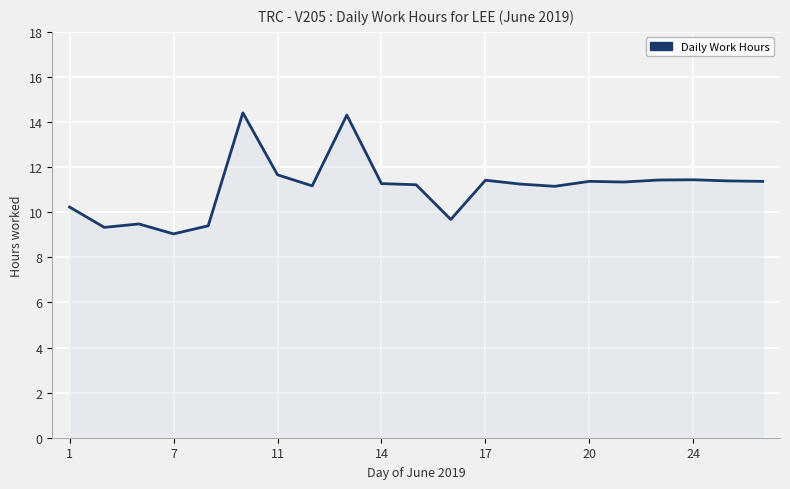

What is the difference between the maximum and minimum values?

5.4